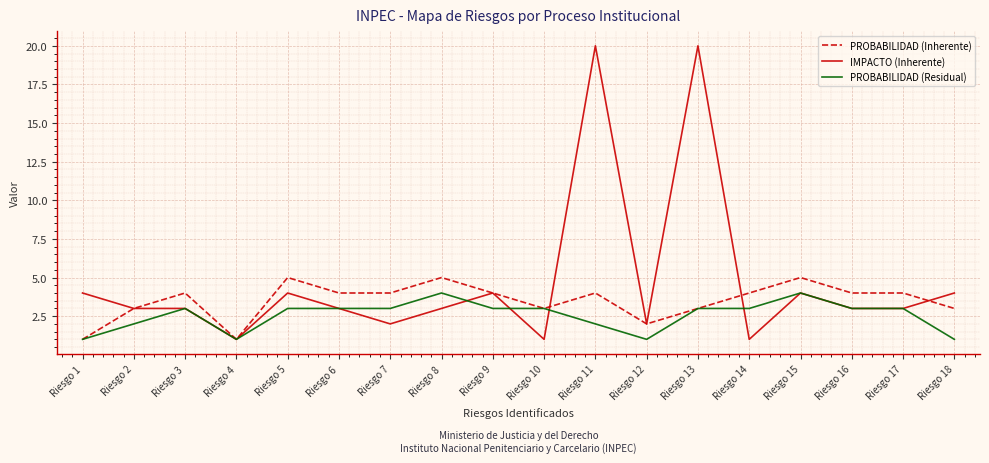

Is it true that IMPACTO (Inherente) equals 20 at Riesgo 11?

True